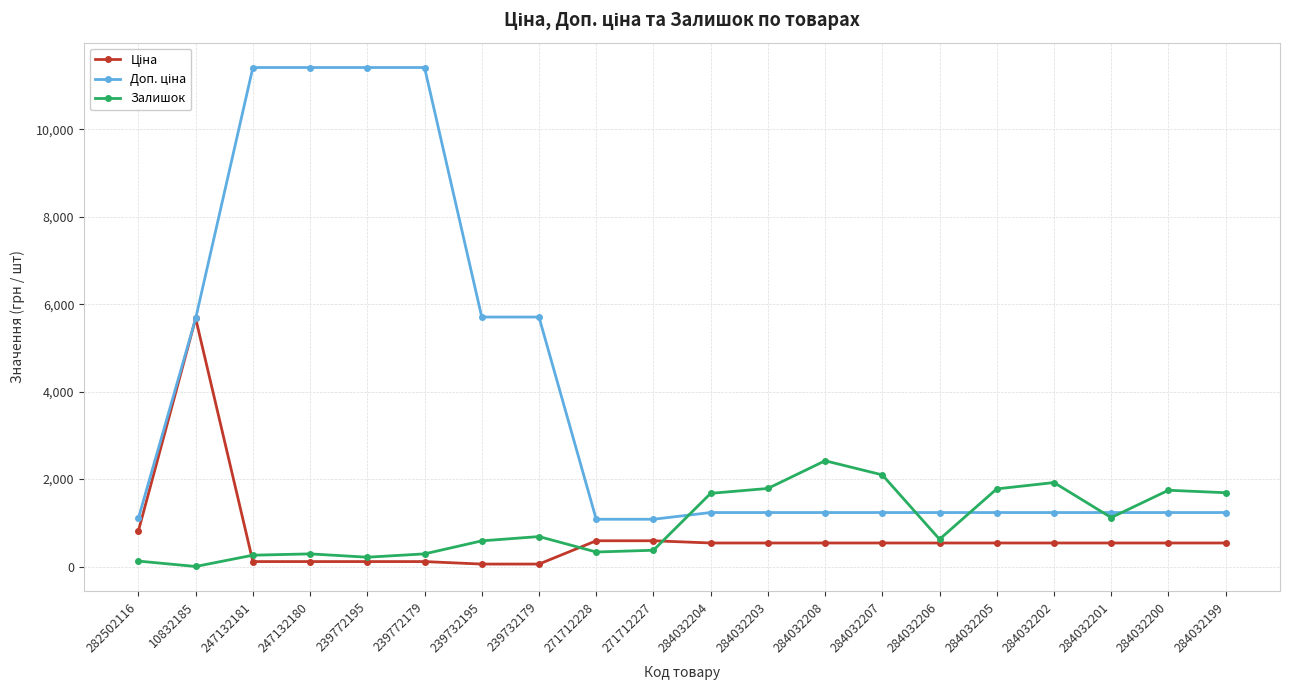

How many data points does each series have?

20